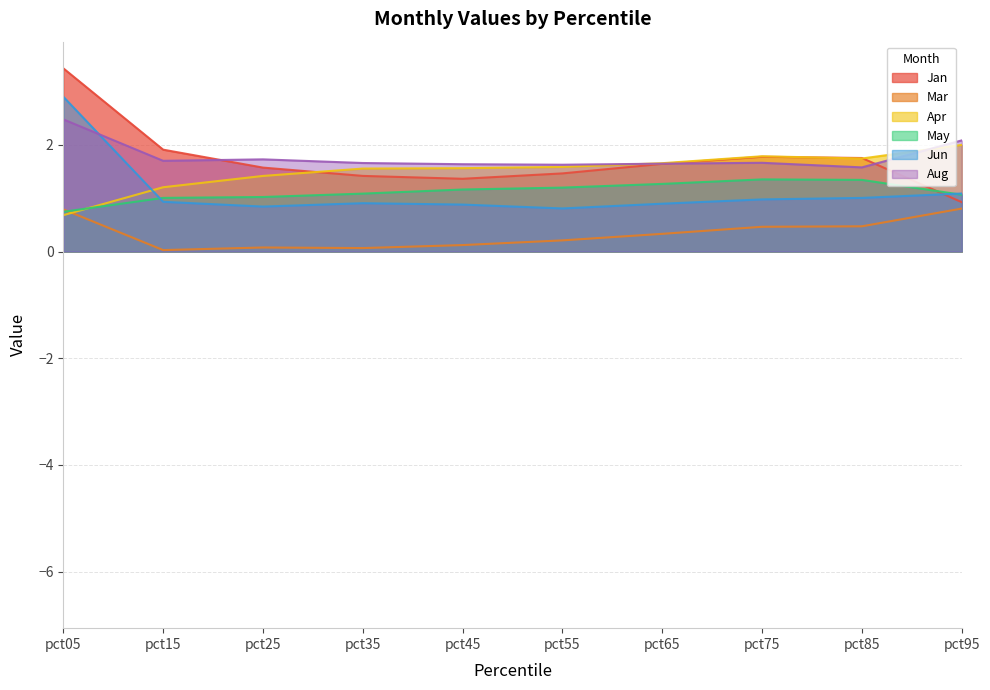

Between pct35 and pct95, which series saw the biggest shift?

Mar